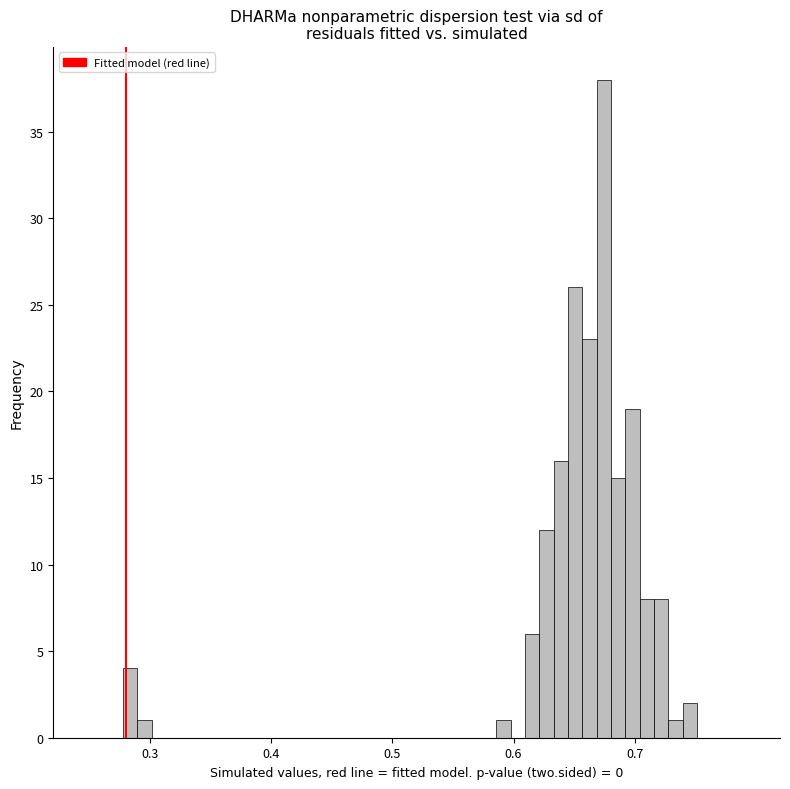

Around what value on the x-axis is the tallest bar? Give the approximate position of its centre, as read against the axis.

0.67